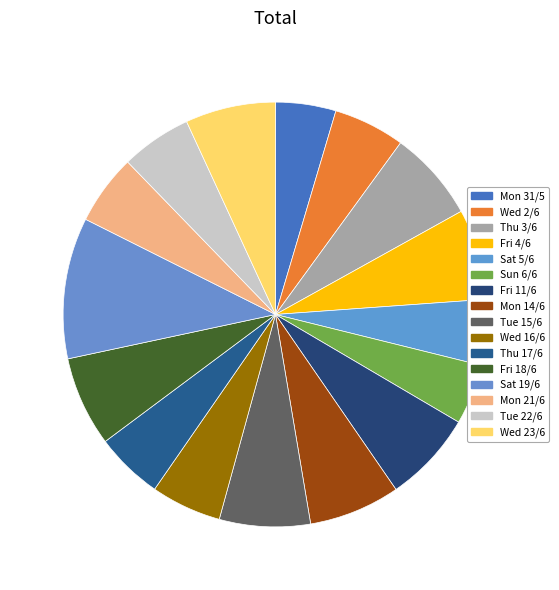

What is the ratio of the value at Mon 21/6 to the value at Wed 23/6?

0.8